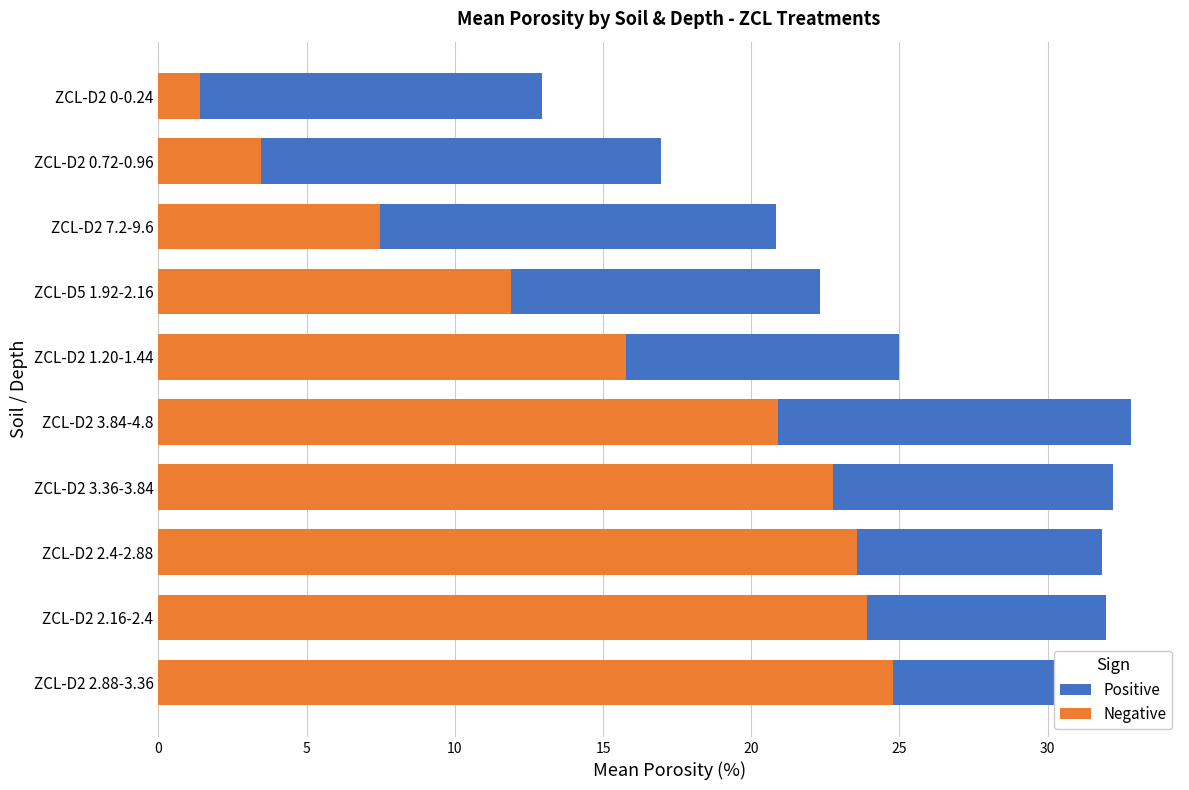

How many bars are there in total?

20